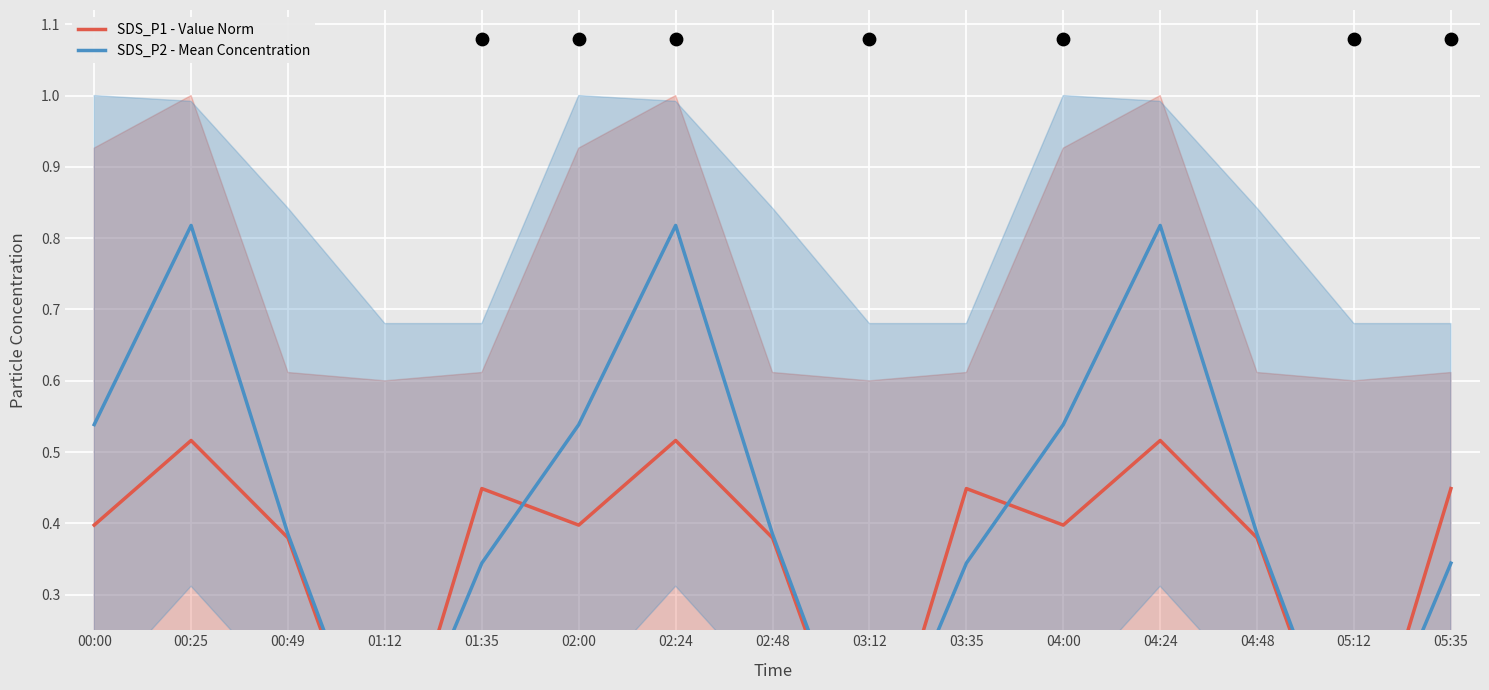

What is the total value across all series at 04:48?

0.8